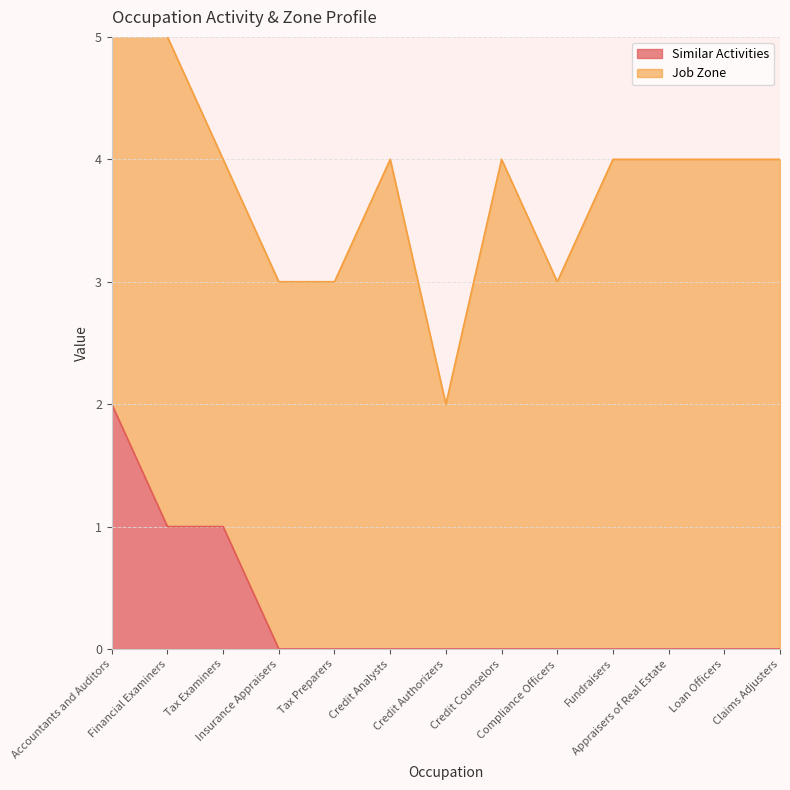

Reading left to right, extract all data points from this chart.

2	1	1	0	0	0	0	0	0	0	0	0	0